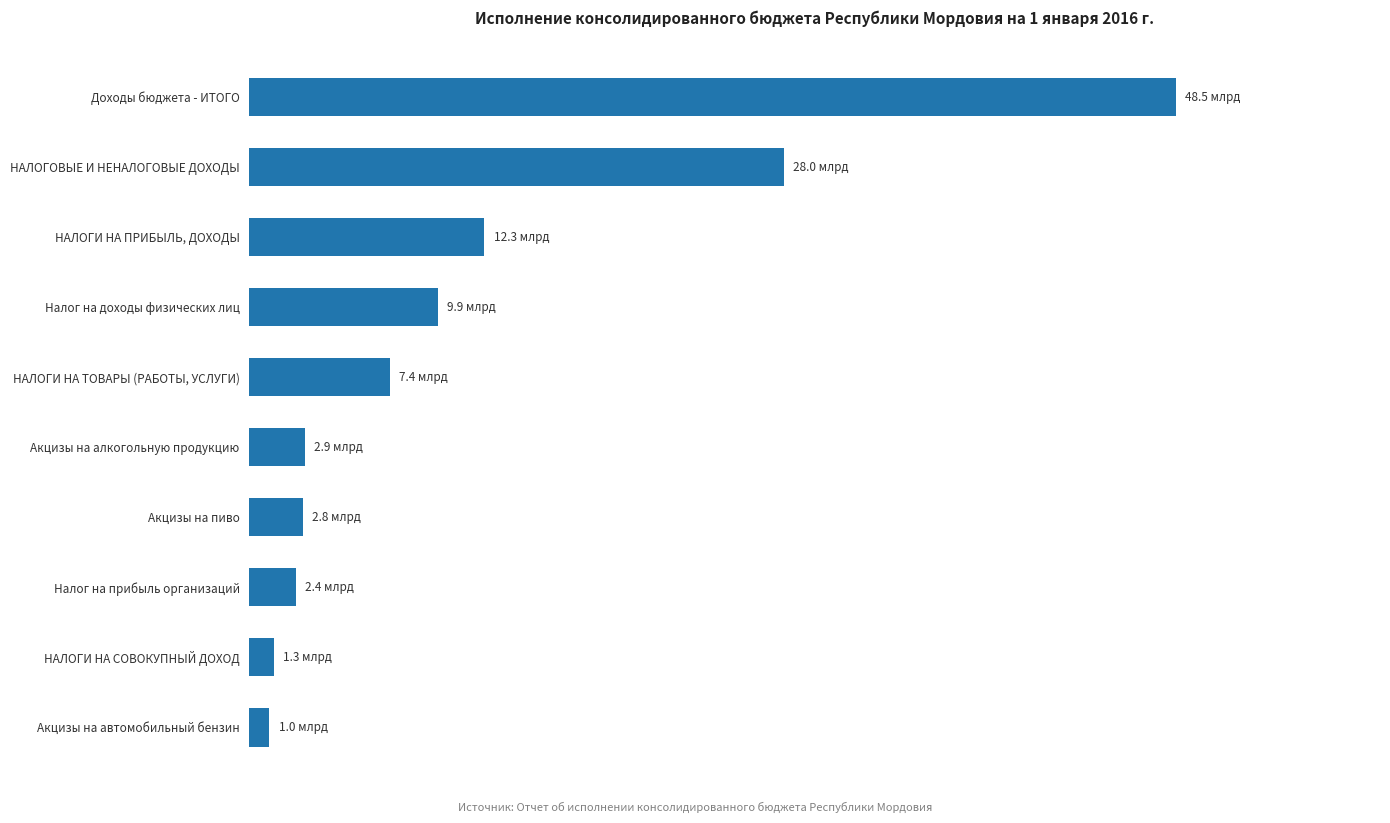

Does the chart contain any negative values?

No